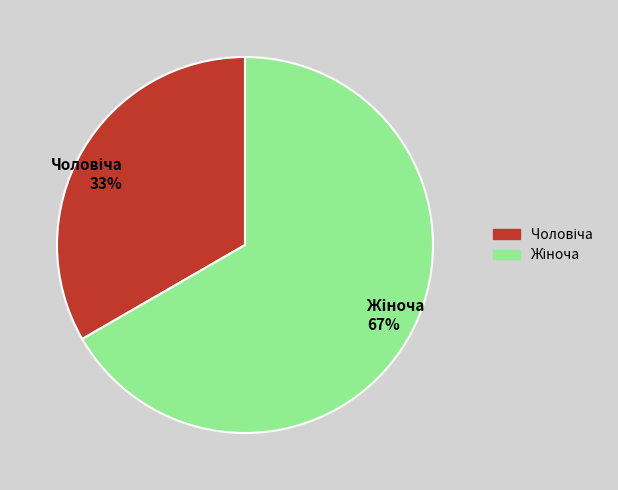

To the nearest percent, what is the average slice percentage?

50%